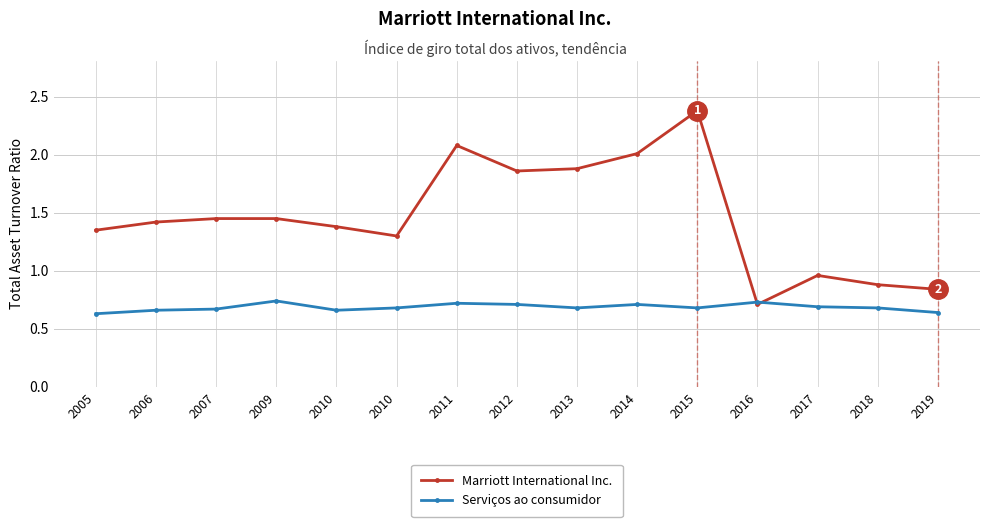

How many lines are shown in the chart?

2